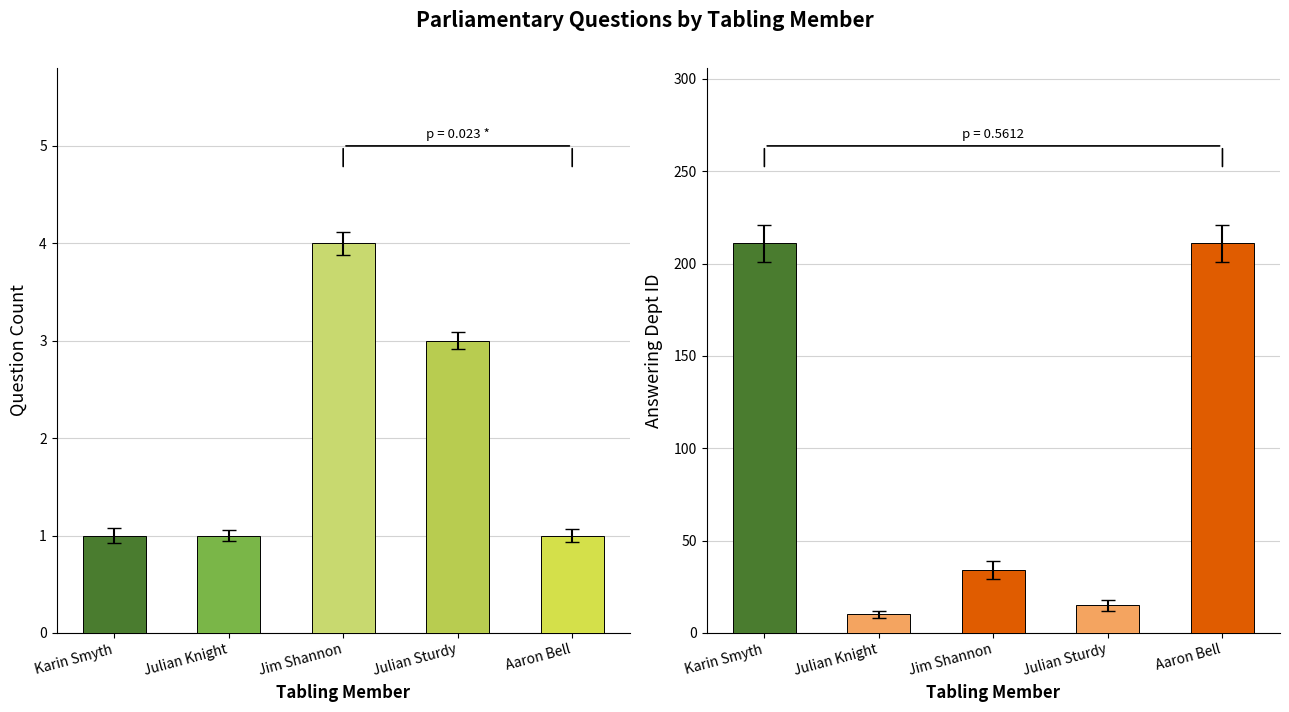

What is the lowest value of the Dept ID series?

10